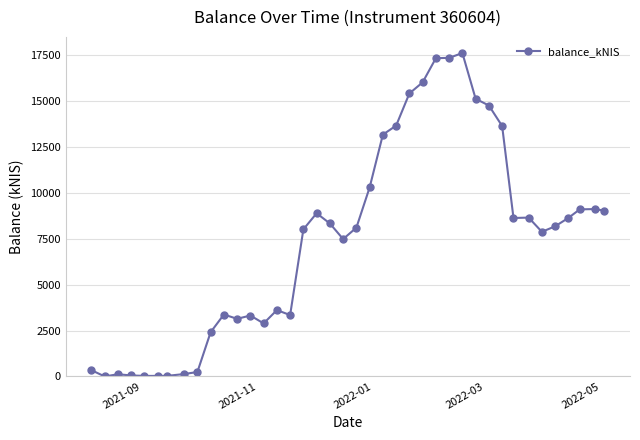

True or false: there are more than 2 points higher than both neighbors.

True